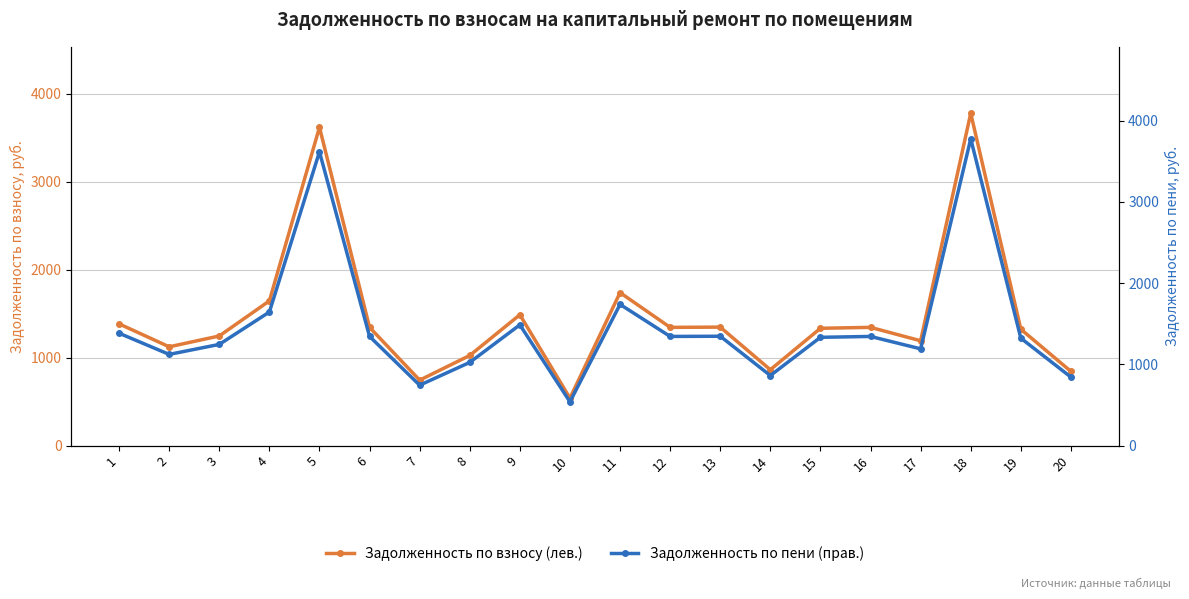

Reading left to right, list all the values displayed in this chart.

Задолженность по взносу (лев.): 1383.3	1122.5	1245.5	1644.1	3617.2	1343.5	743.4	1024.0	1486.7	538.5	1738.2	1343.5	1346.2	862.0	1332.9	1343.5	1191.0	3776.8	1322.4	842.7
Задолженность по пени (прав.): 1383.3	1122.5	1245.5	1644.1	3617.2	1343.5	743.4	1024.0	1486.7	538.5	1738.2	1343.5	1346.2	862.0	1332.9	1343.5	1191.0	3776.8	1322.4	842.7